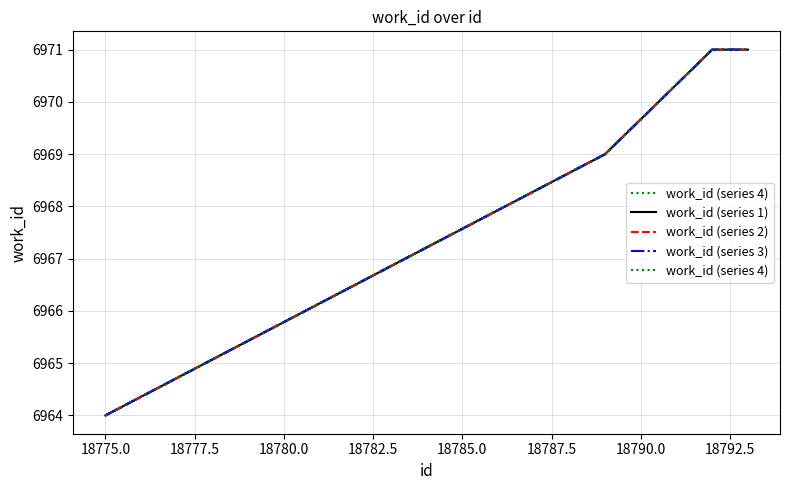

True or false: work_id (series 2) has more than 2 points higher than both neighbors.

False